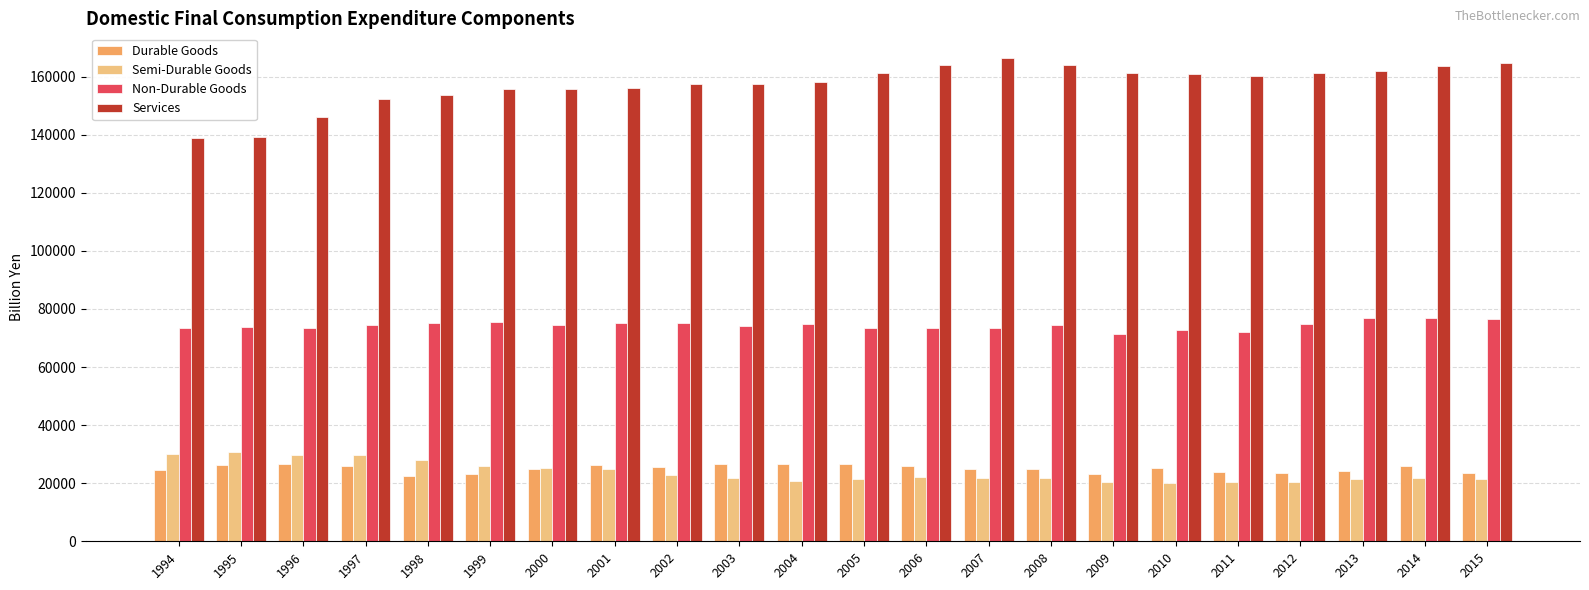

Where does the Services series first go above 160085?

2005